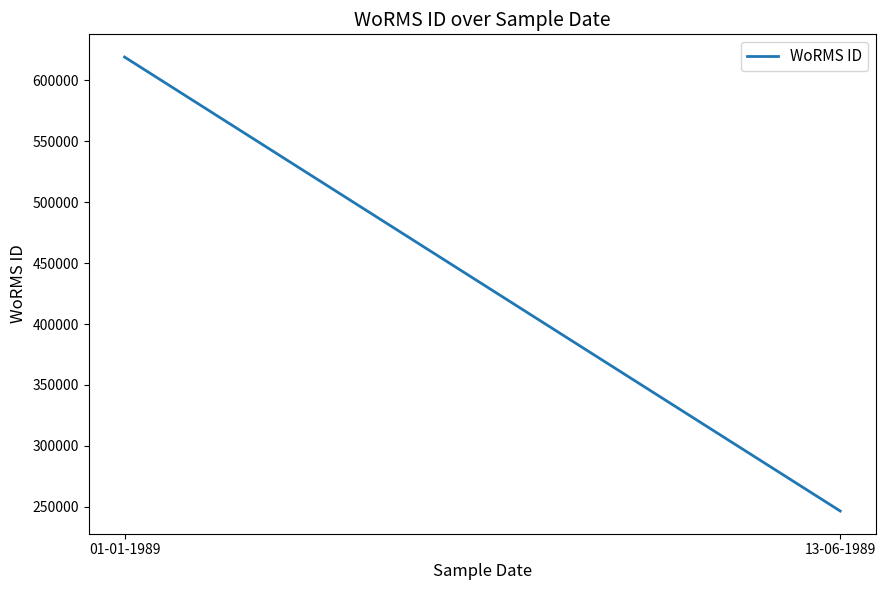

What is the ratio of the value at 13-06-1989 to the value at 01-01-1989?

0.4